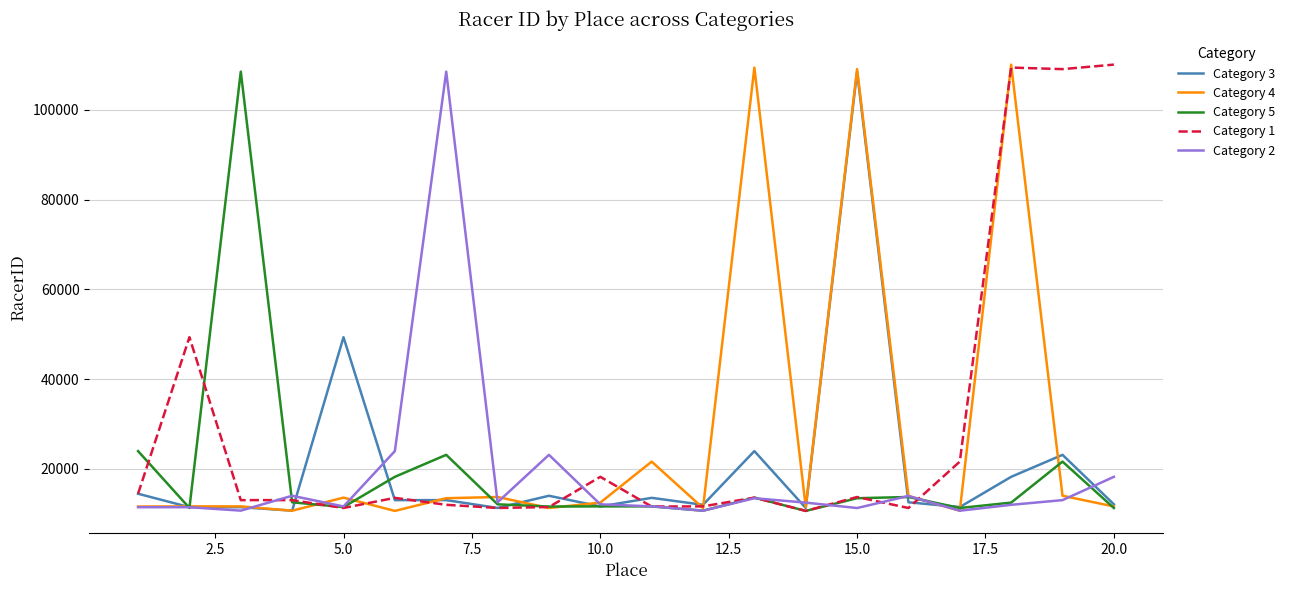

How many times do Category 3 and Category 2 cross each other?

9